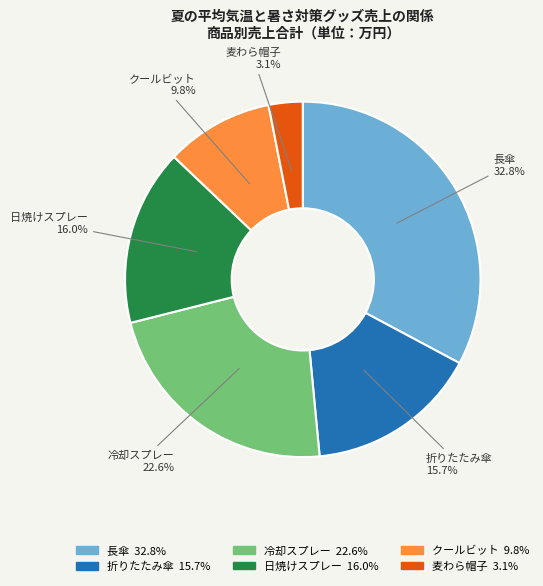

What percentage is NOT represented by 冷却スプレー?

77.4%